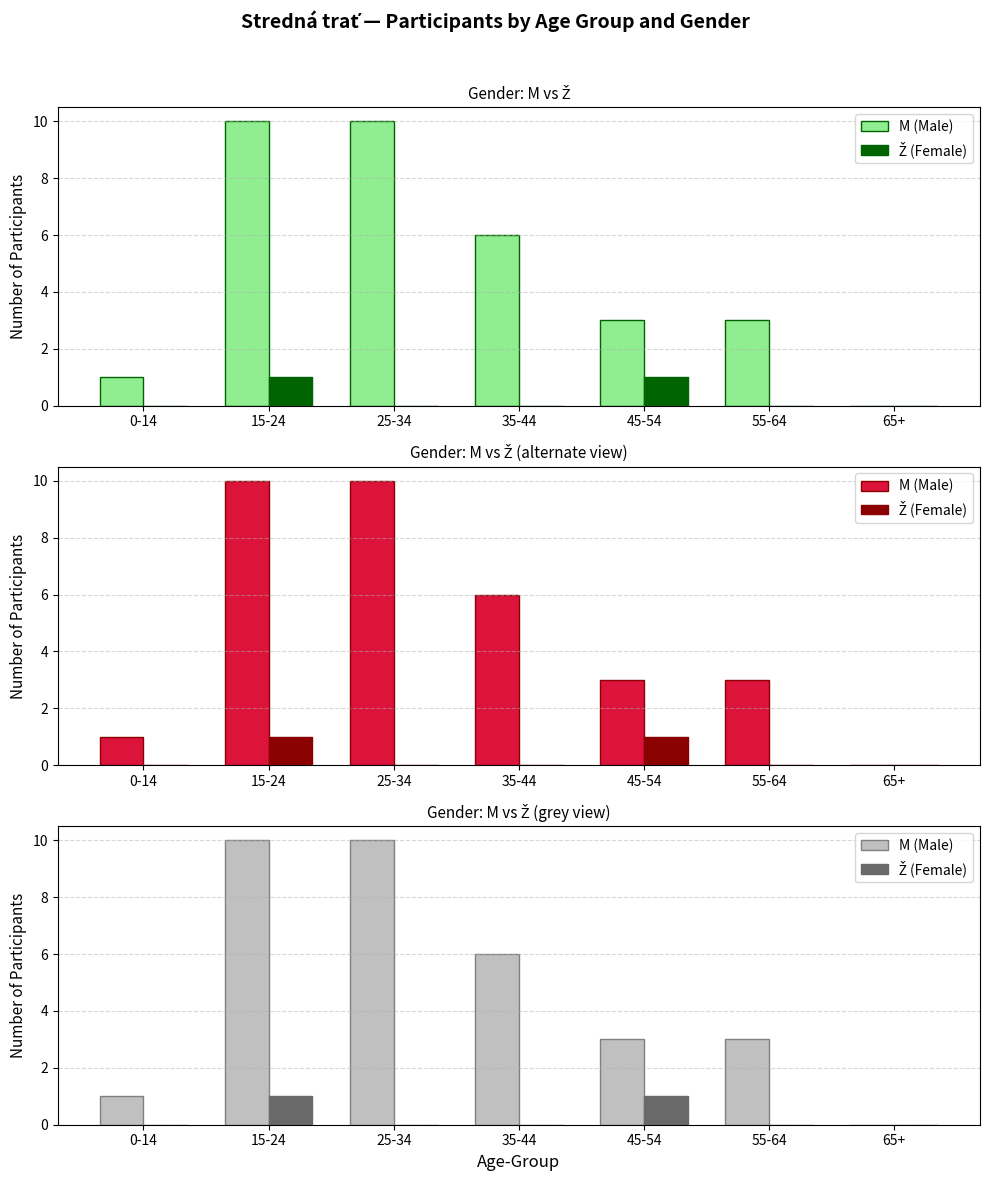

Reading left to right, extract all data points from this chart.

M (Male): 0-14=1	15-24=10	25-34=10	35-44=6	45-54=3	55-64=3	65+=0
Ž (Female): 0-14=0	15-24=1	25-34=0	35-44=0	45-54=1	55-64=0	65+=0